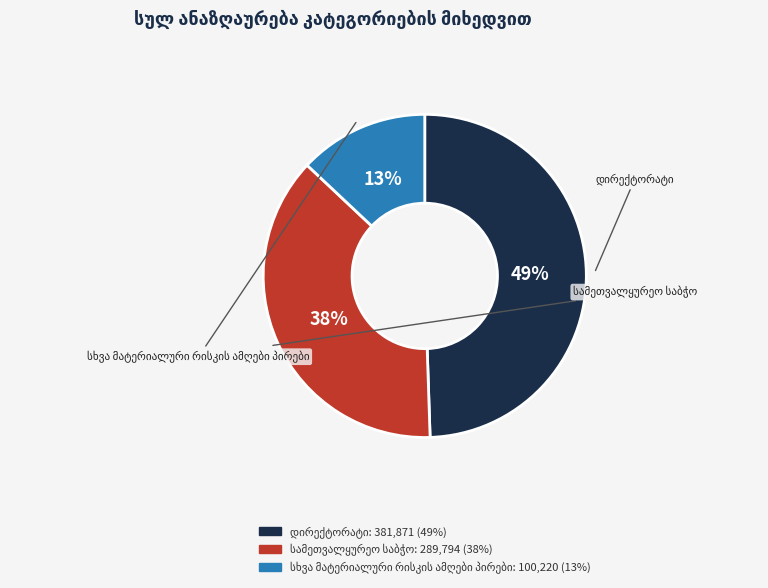

Is there any slice that represents more than half of the pie?

No